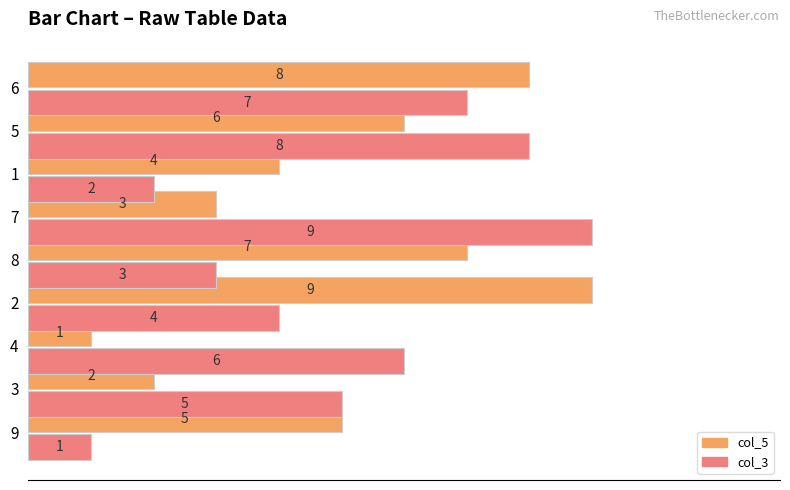

Between 9 and 3, which series saw the biggest shift?

col_3